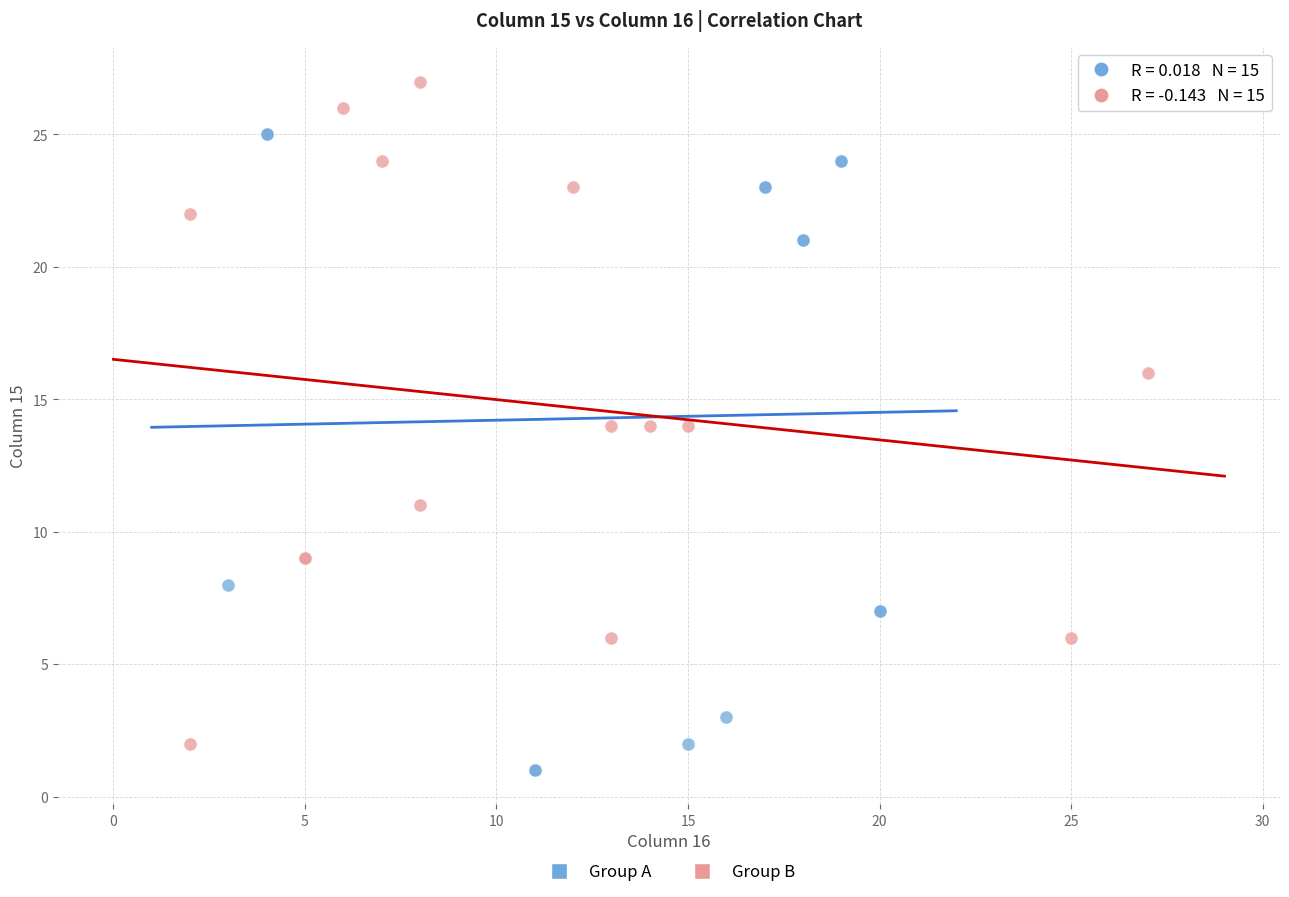

Which series contains the highest Y value?

Group B